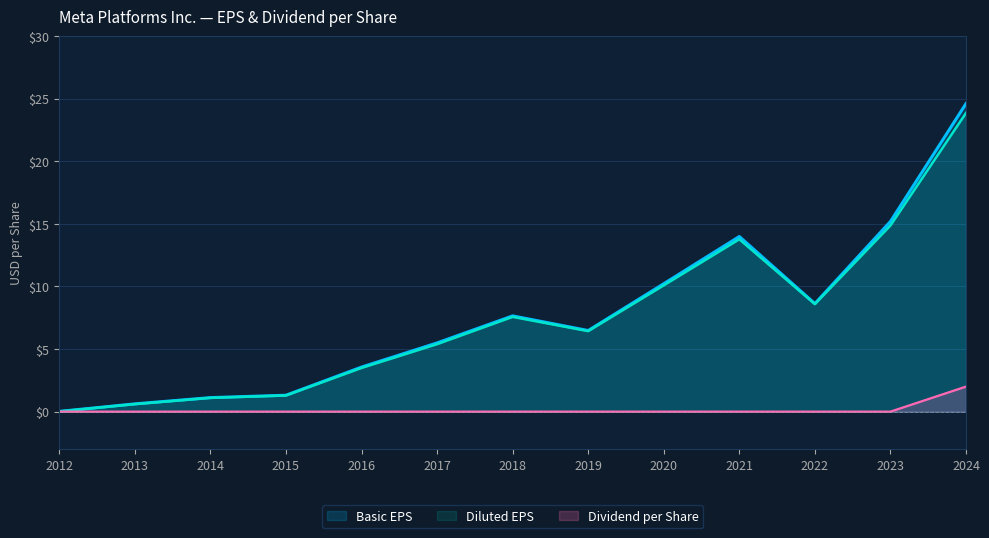

In Diluted EPS, how many points are lower than both neighbors (excluding endpoints)?

2